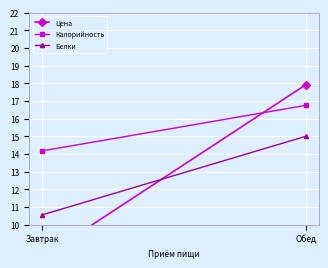

List the series in order of their peak value, lowest first.

Белки, Калорийность, Цена